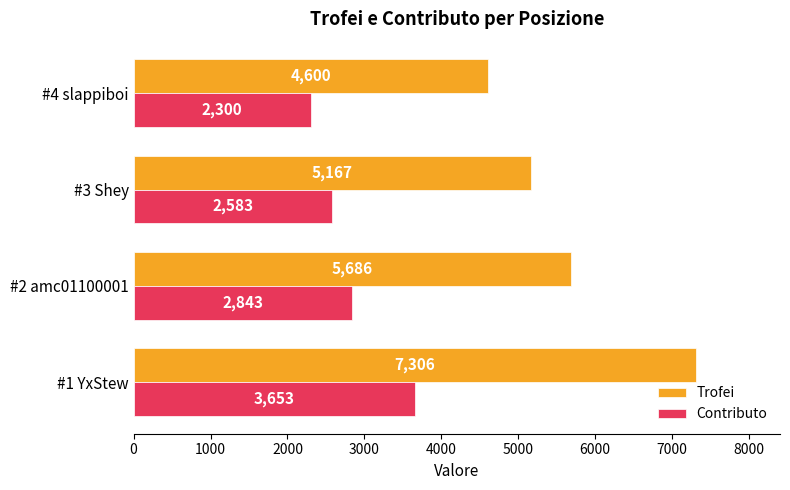

How many Trofei values are between 5167 and 7306?

3